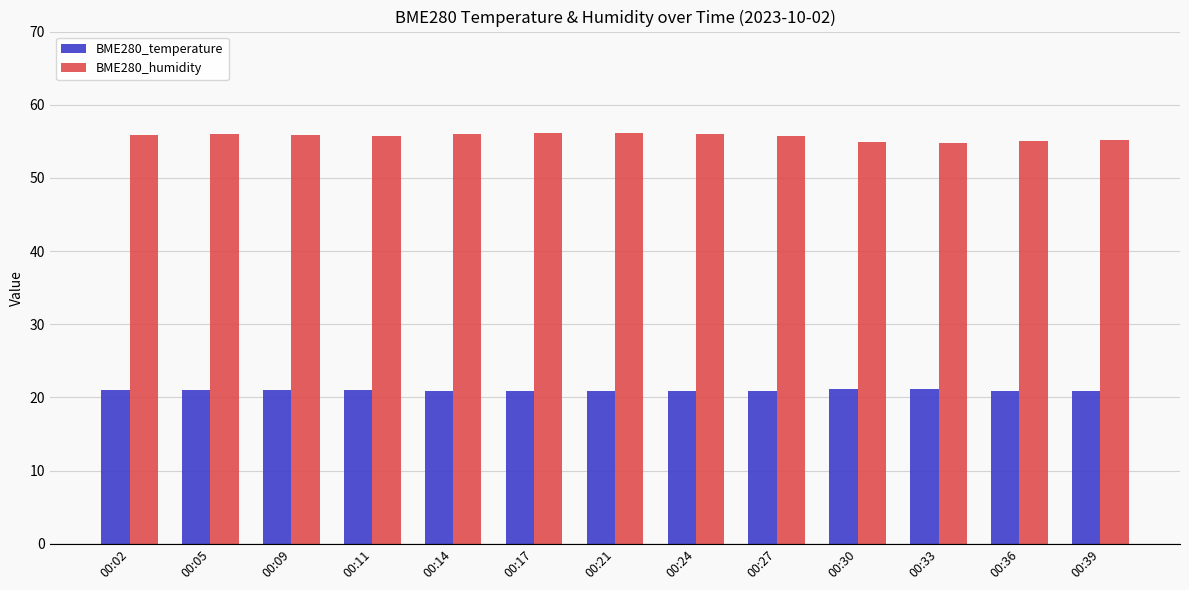

Which series has the largest total across all categories?

BME280_humidity